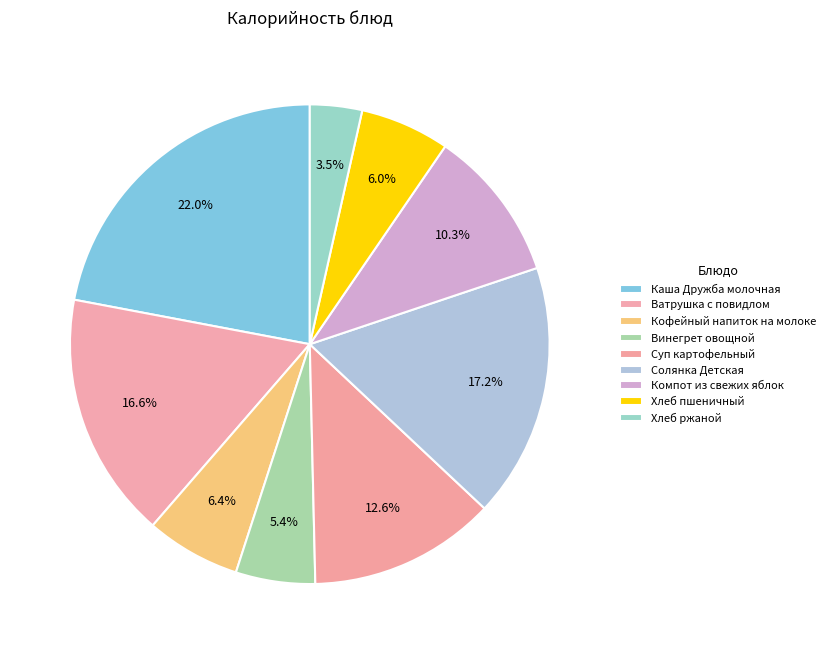

How many segments does this pie chart have?

9